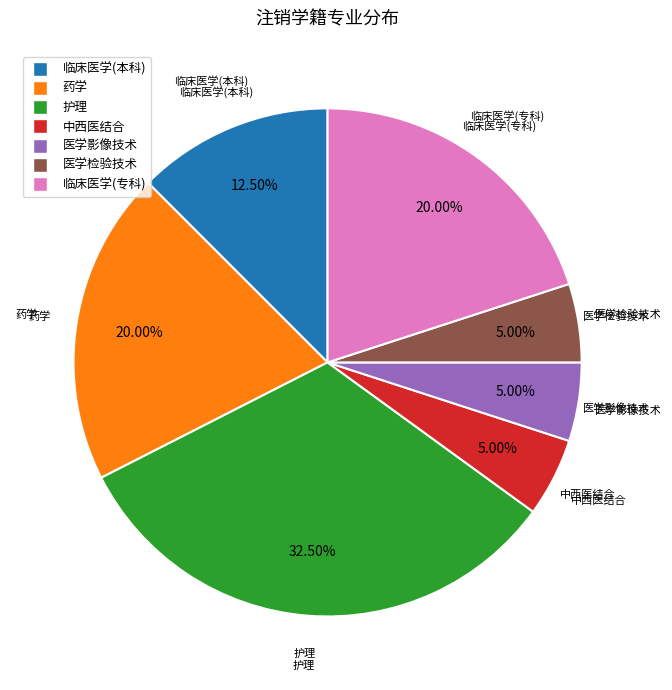

To the nearest percent, what is the average slice percentage?

14%